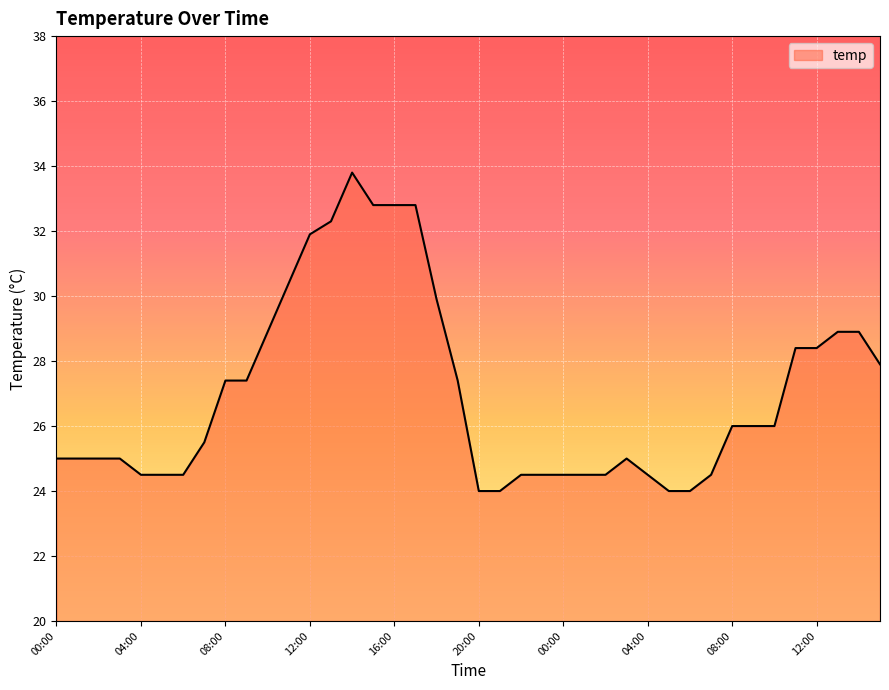

What is the difference between the maximum and minimum values?

9.8